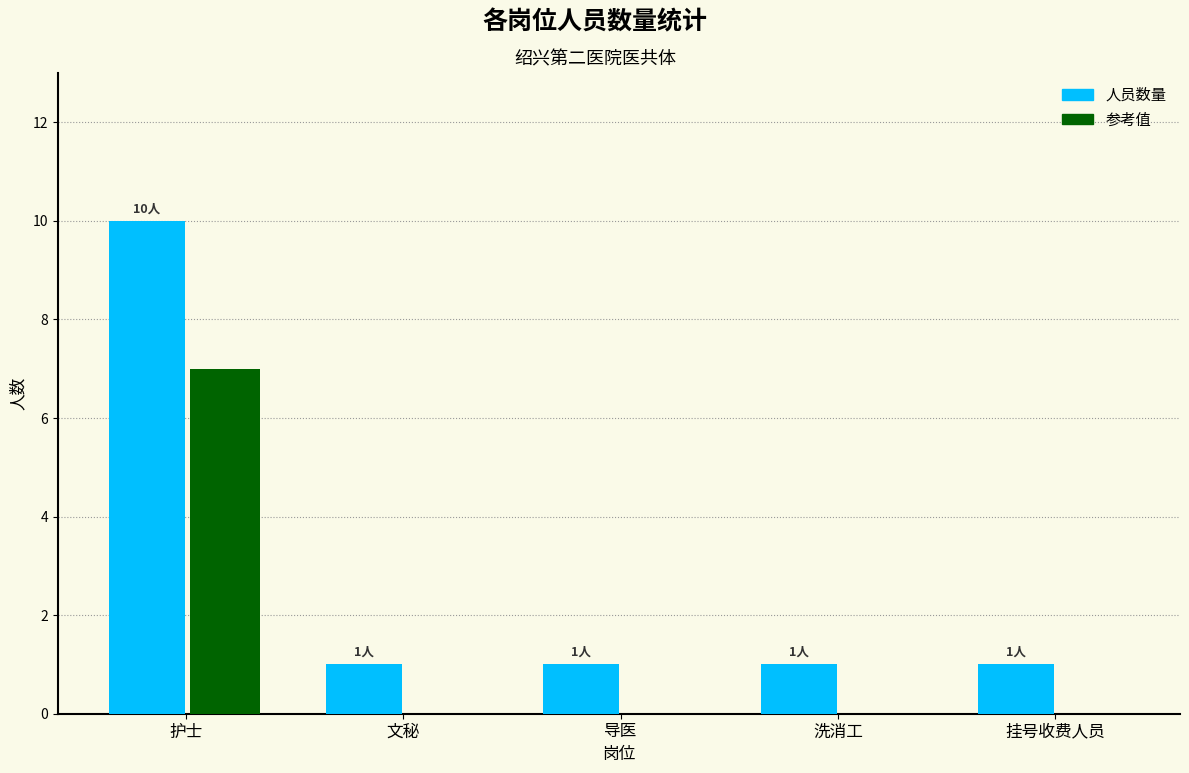

Which series has the largest total across all categories?

人员数量